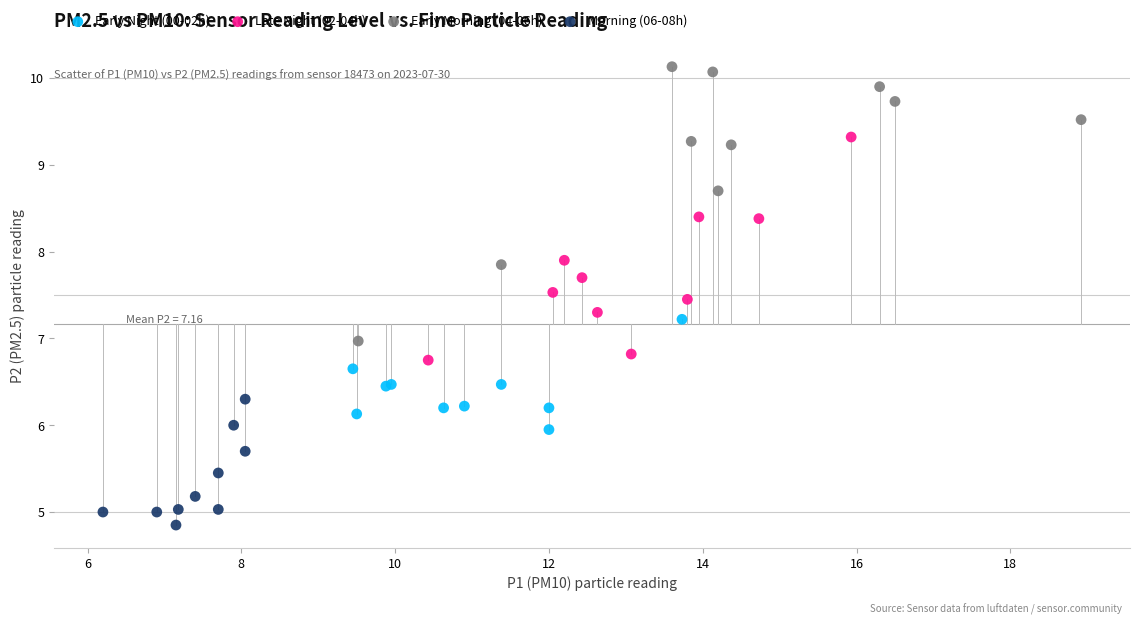

Which series contains the lowest Y value?

Morning (06-08h)